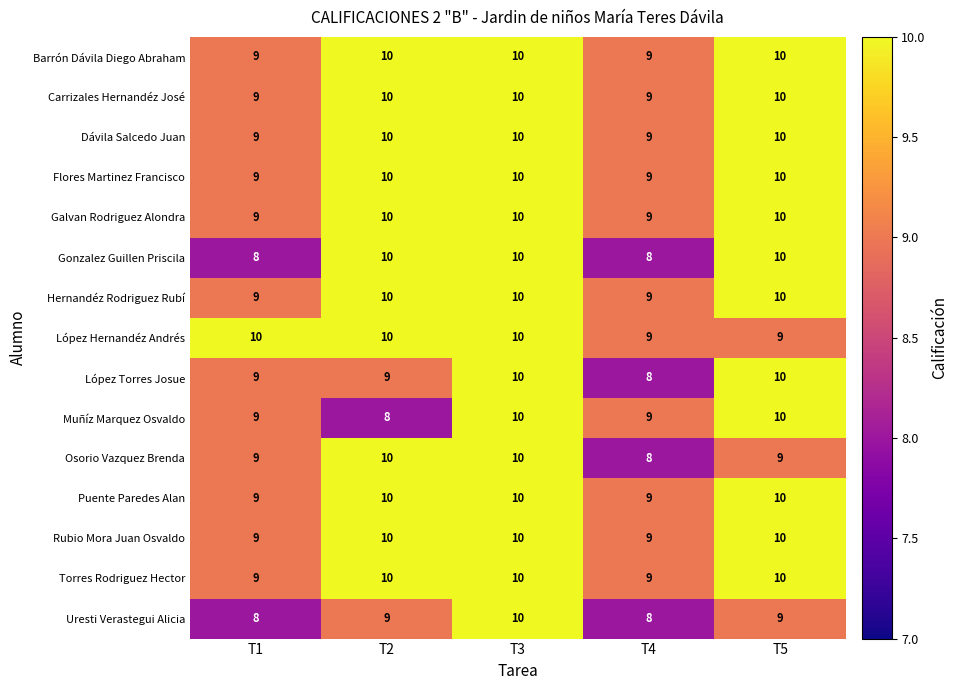

What is the sum of the Carrizales Hernandéz José values at T1 and T4?

18